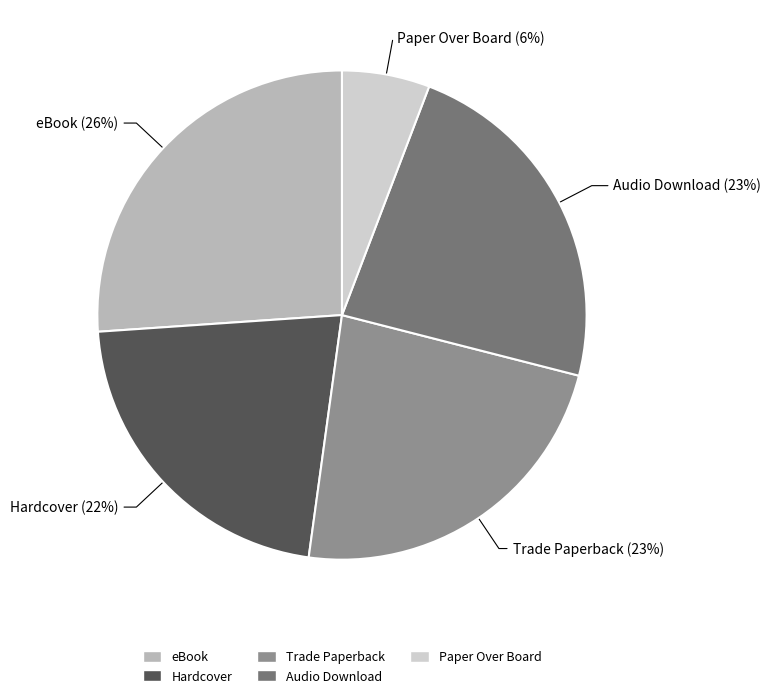

Is there any slice that represents more than half of the pie?

No